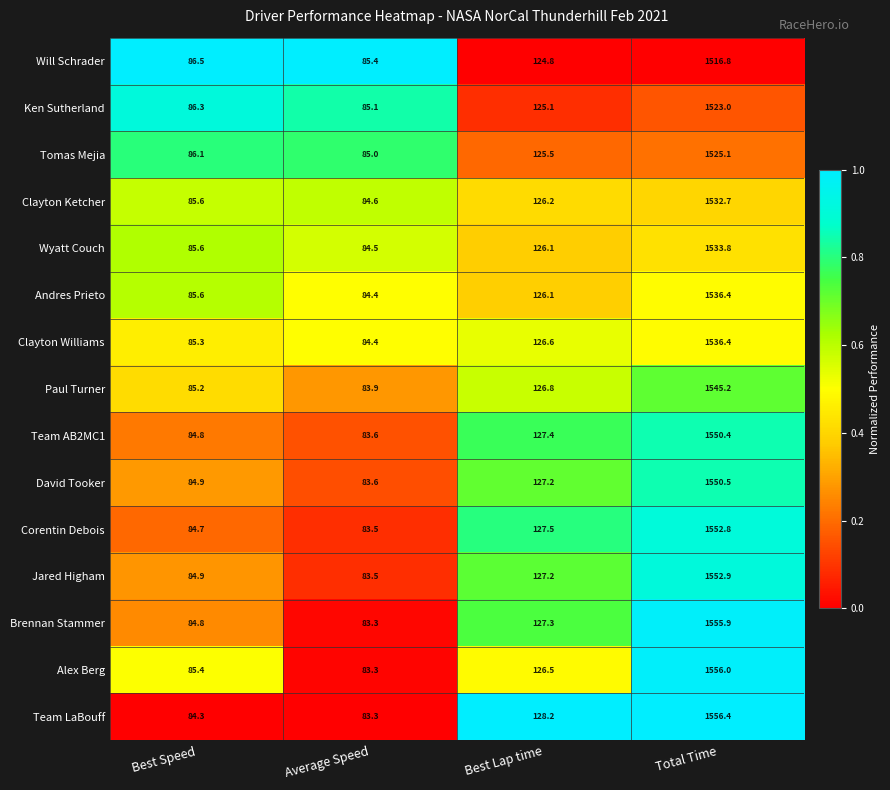

What is the total value across all series at Average Speed?

1261.4